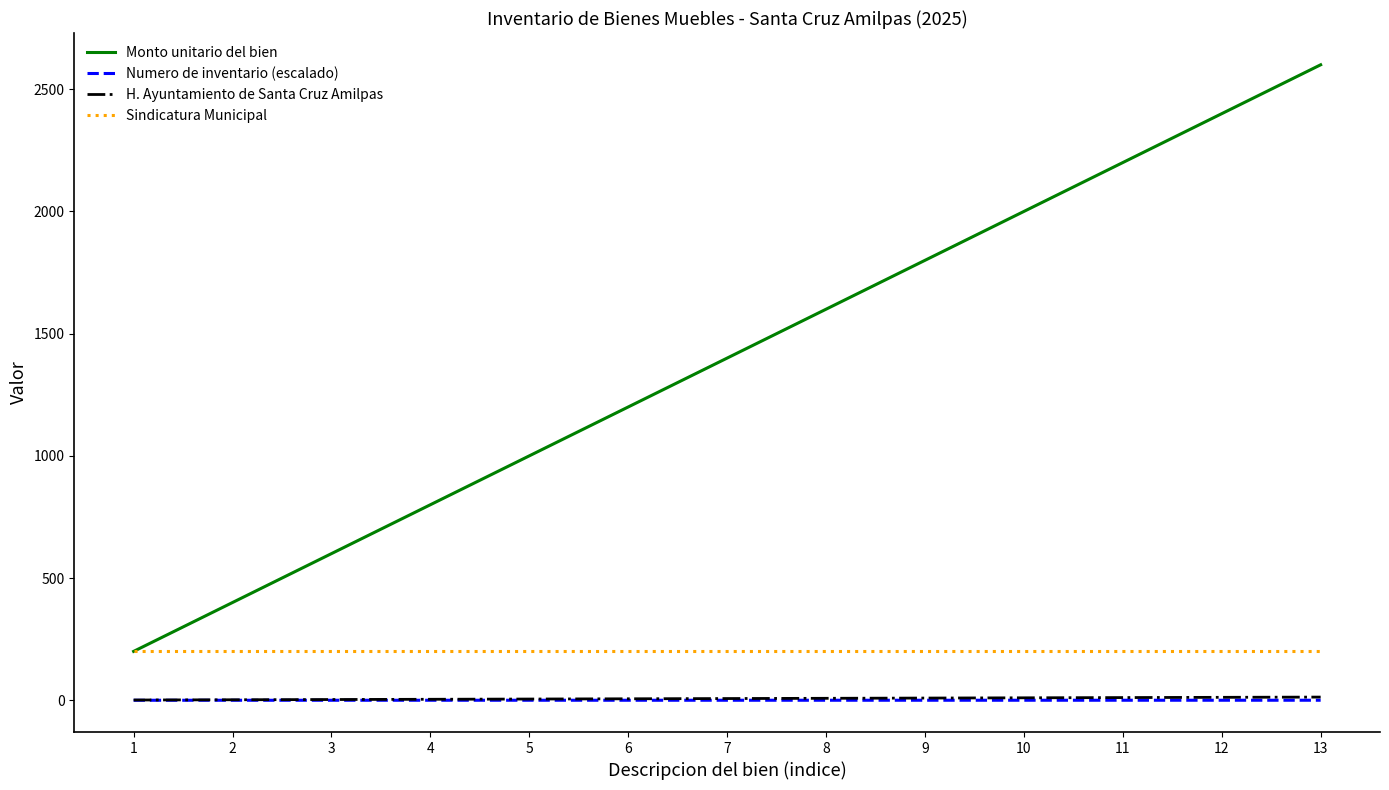

Does the chart have visible grid lines?

No